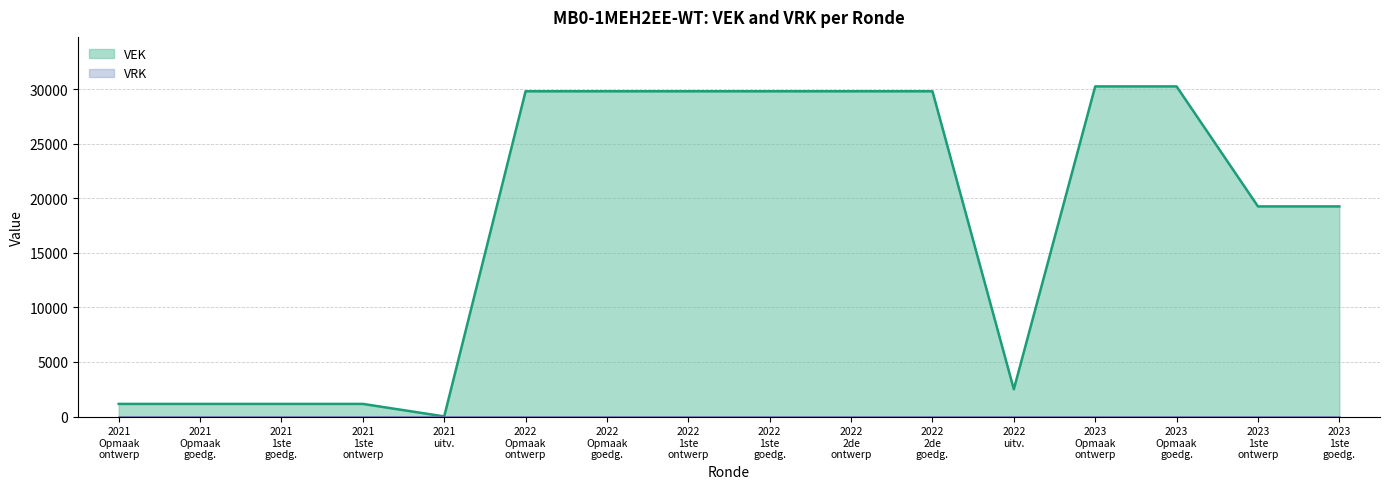

Count the number of data series in this chart.

2